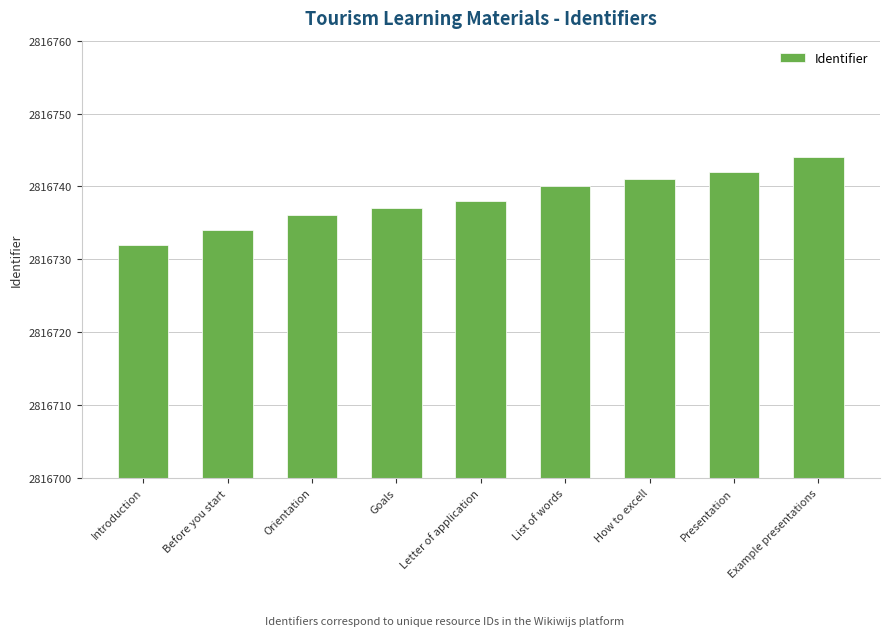

What is the change in value from Goals to List of words?

+3